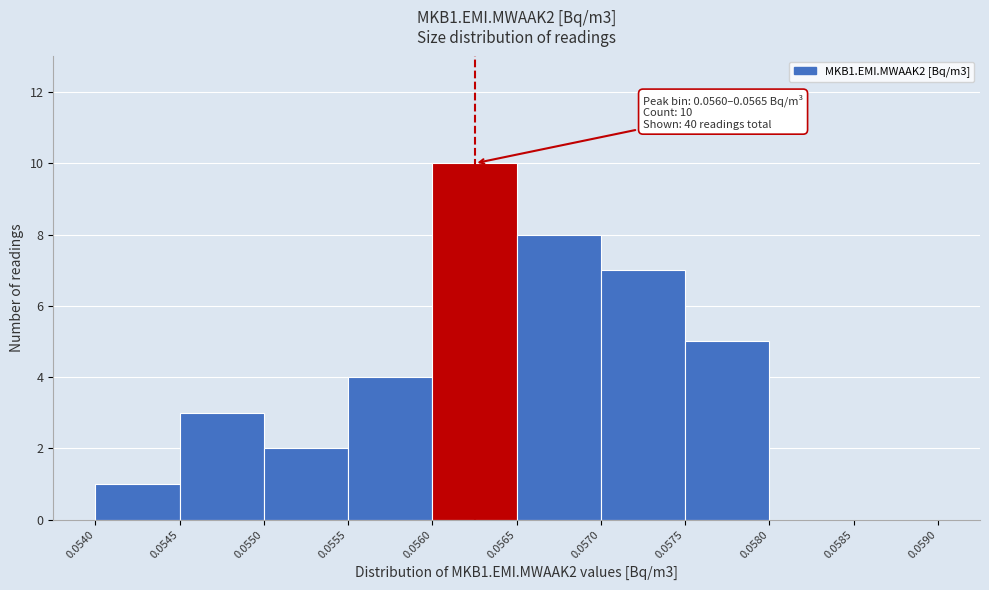

Which range on the x-axis has the tallest bar?

0.0560 to 0.0565